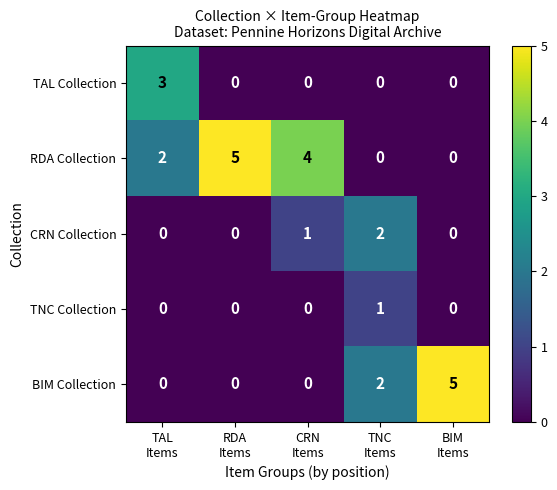

What is the total value across all series at BIM
Items?

5